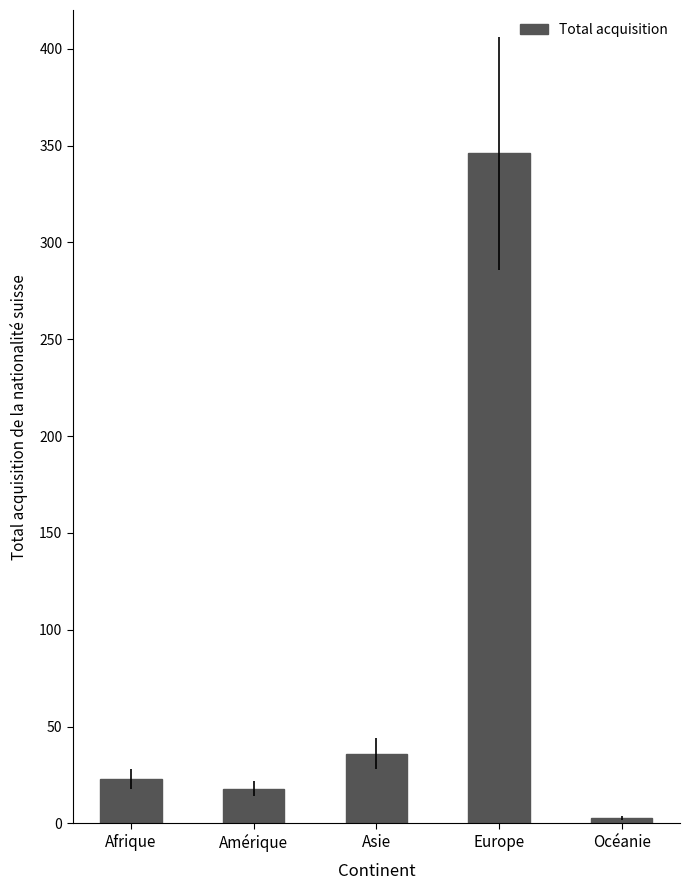

What is the change in value from Afrique to Amérique?

-5